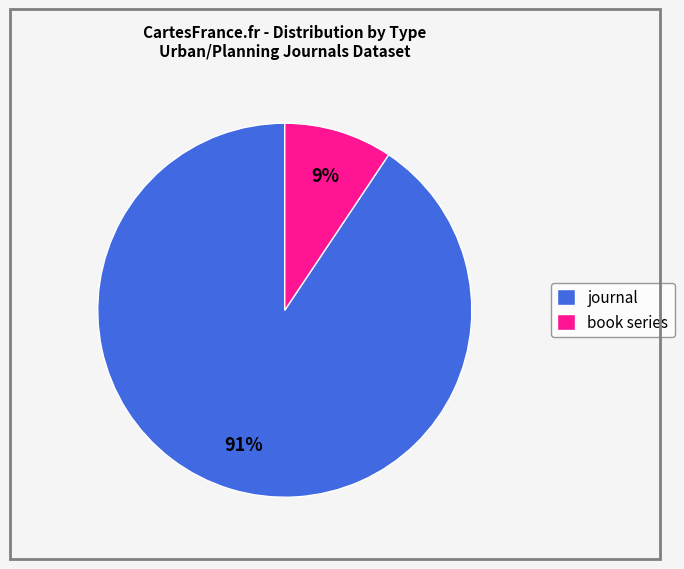

How many slices are in this pie chart?

2